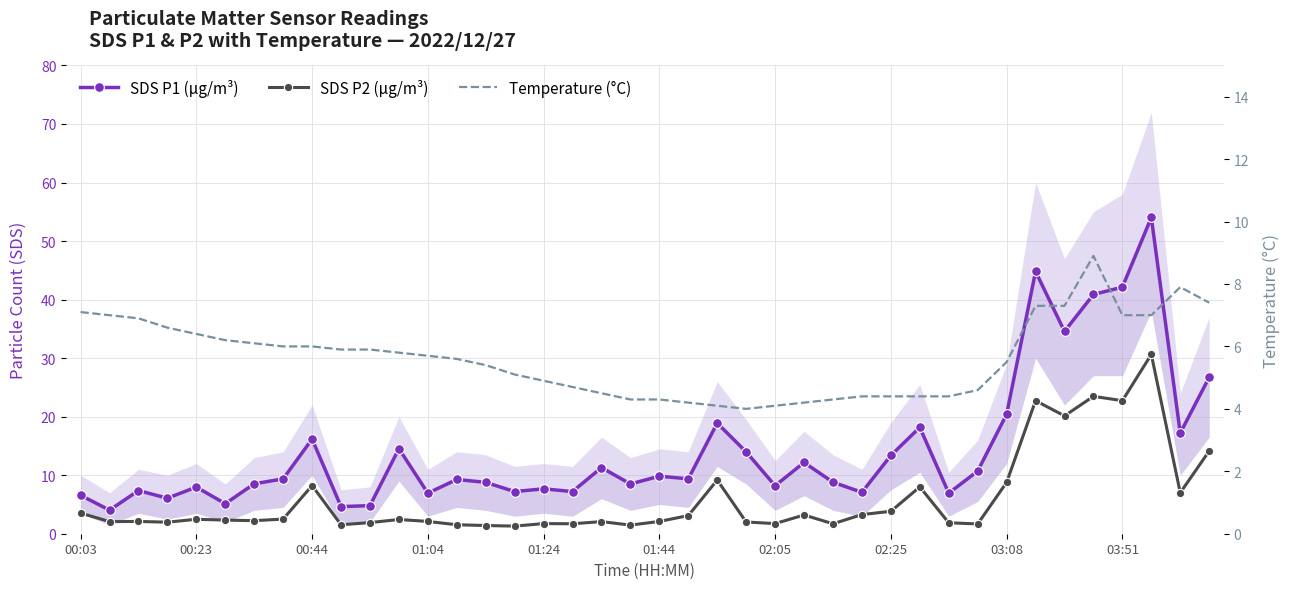

Is it true that Temperature (°C) equals 1.9 at 15?

False